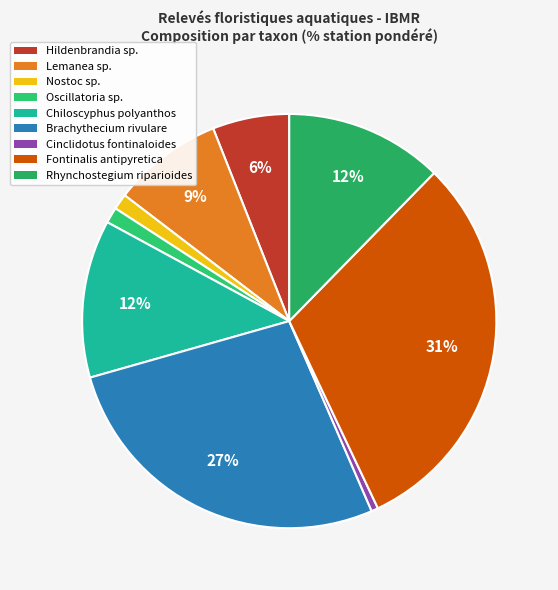

What percentage do Hildenbrandia sp. and Cinclidotus fontinaloides together represent?

6.5%